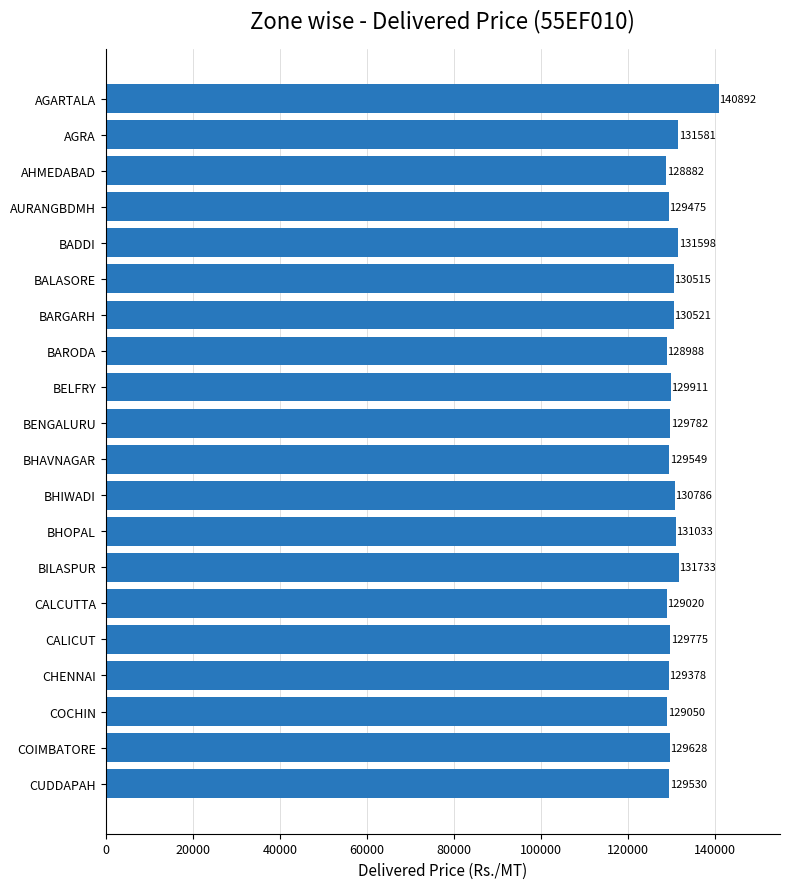

Reading top to bottom, what are all the values shown in this chart?

140892	131581	128882	129475	131598	130515	130521	128988	129911	129782	129549	130786	131033	131733	129020	129775	129378	129050	129628	129530